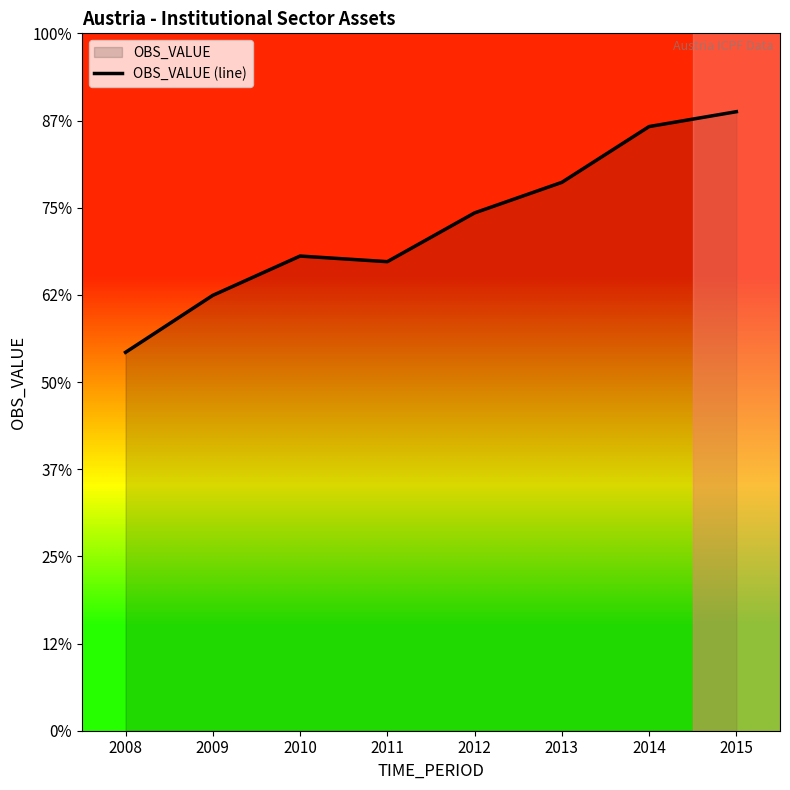

Does the chart have visible grid lines?

No